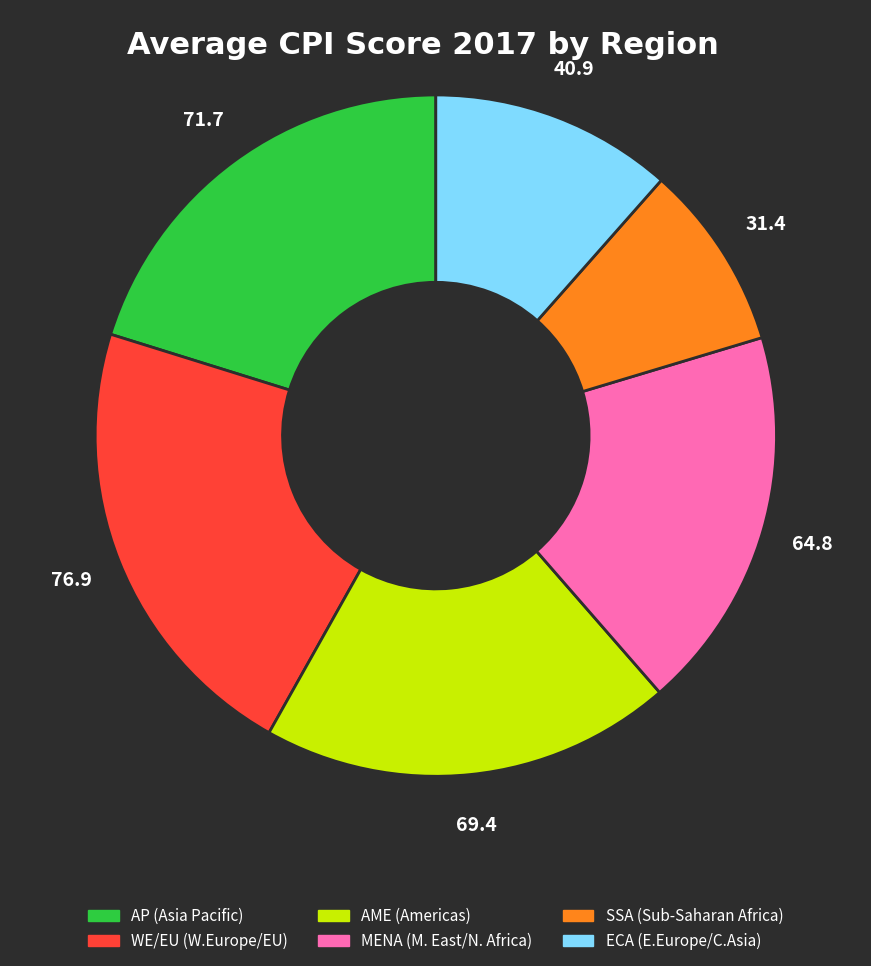

Rank the categories by value from lowest to highest.

SSA, ECA, MENA, AME, AP, WE/EU